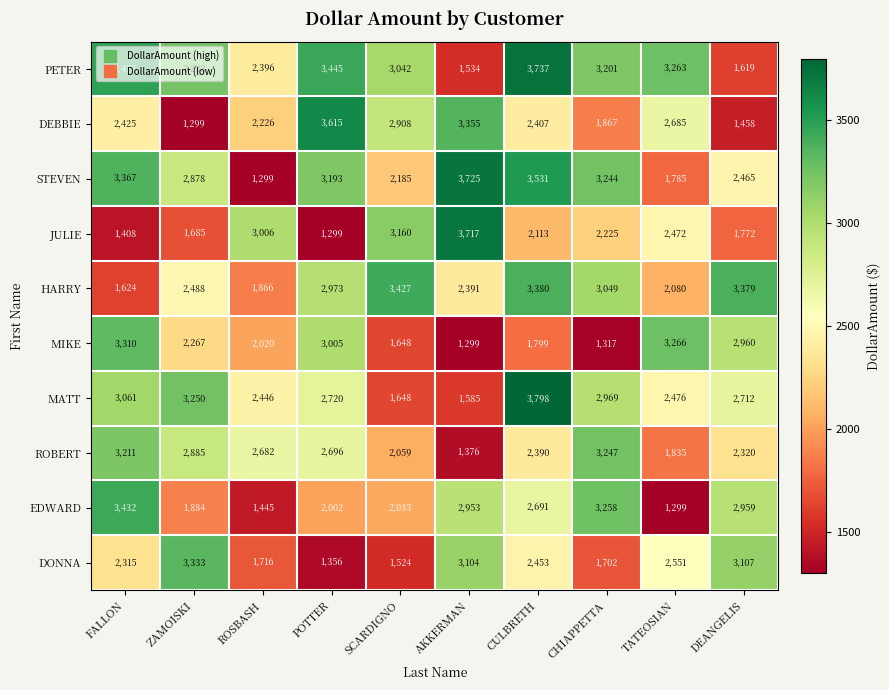

Which series has the largest total across all categories?

PETER